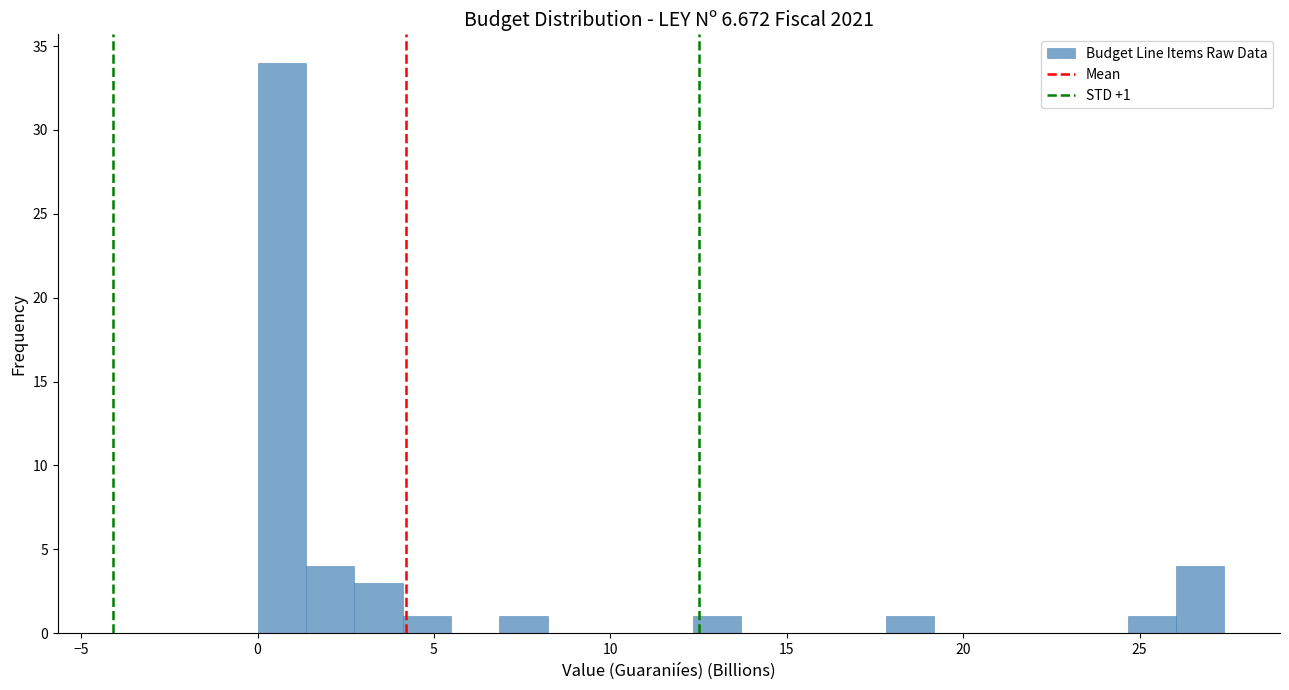

Read against the x-axis, roughly where is the centre of the tallest bar?

0.5